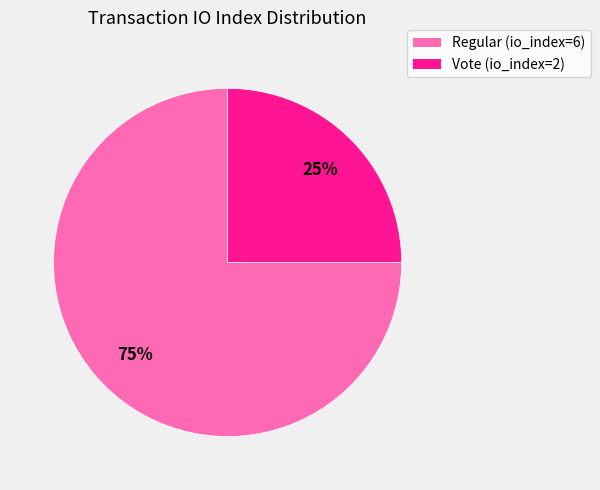

Which has a higher value, Regular (io_index=6) or Vote (io_index=2)?

Regular (io_index=6)